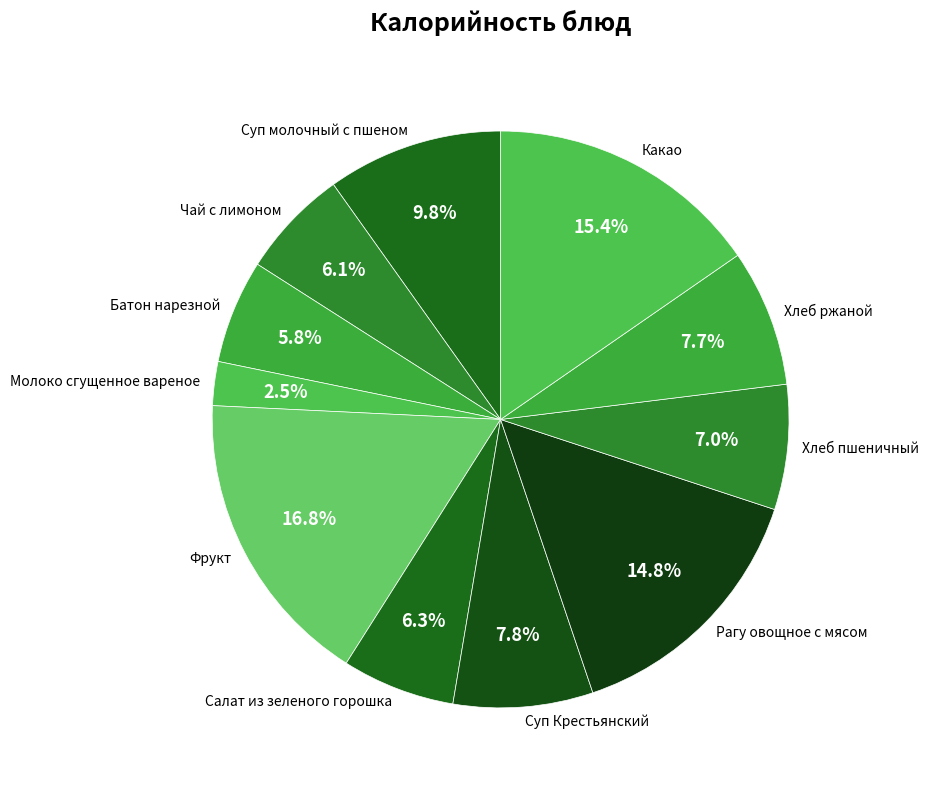

Does Чай с лимоном represent more than half of the total?

No